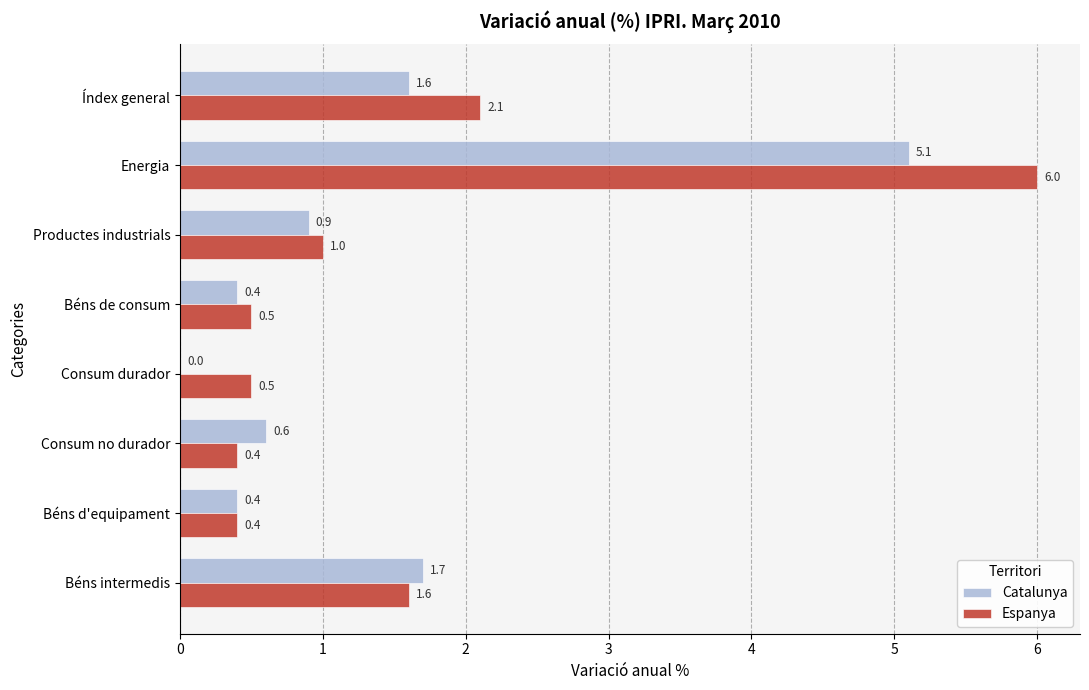

What are all the series names shown in the legend?

Catalunya, Espanya